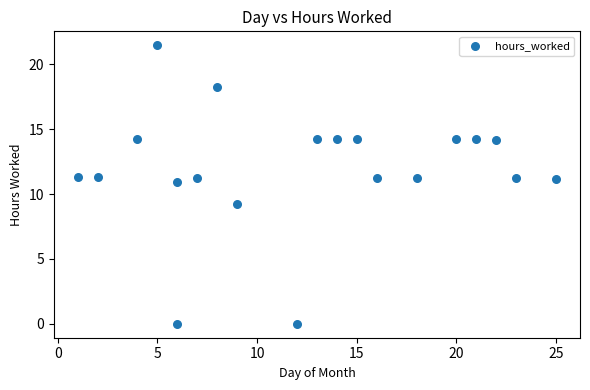

What is the range of X values (max minus min)?

24.0